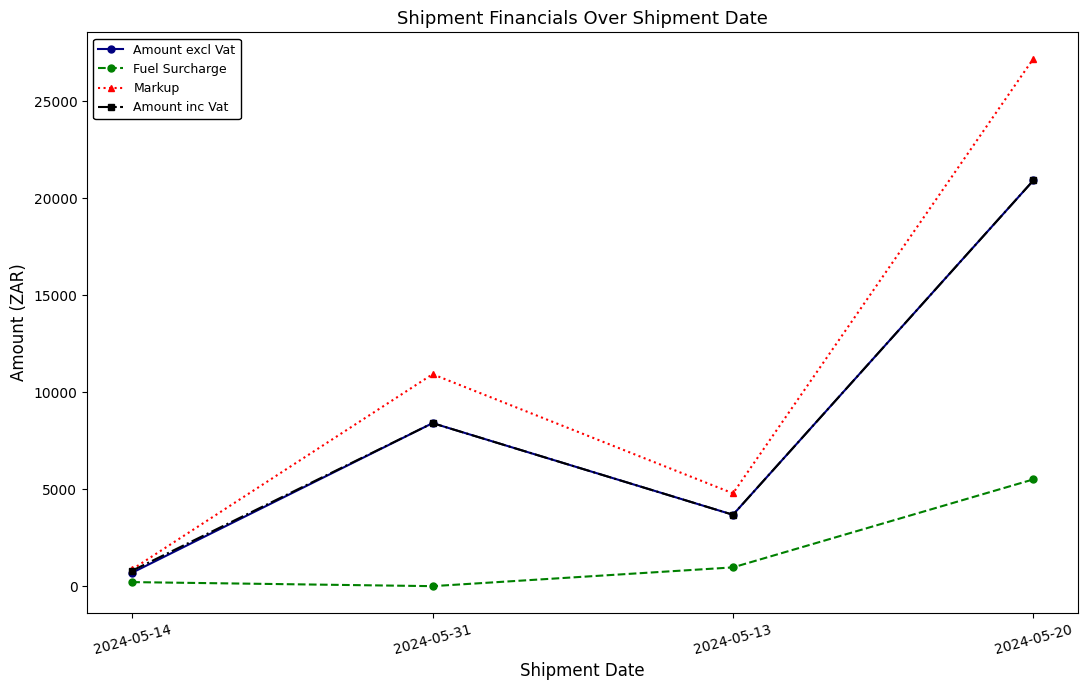

Where does the Amount excl Vat series first go above 8404?

2024-05-31